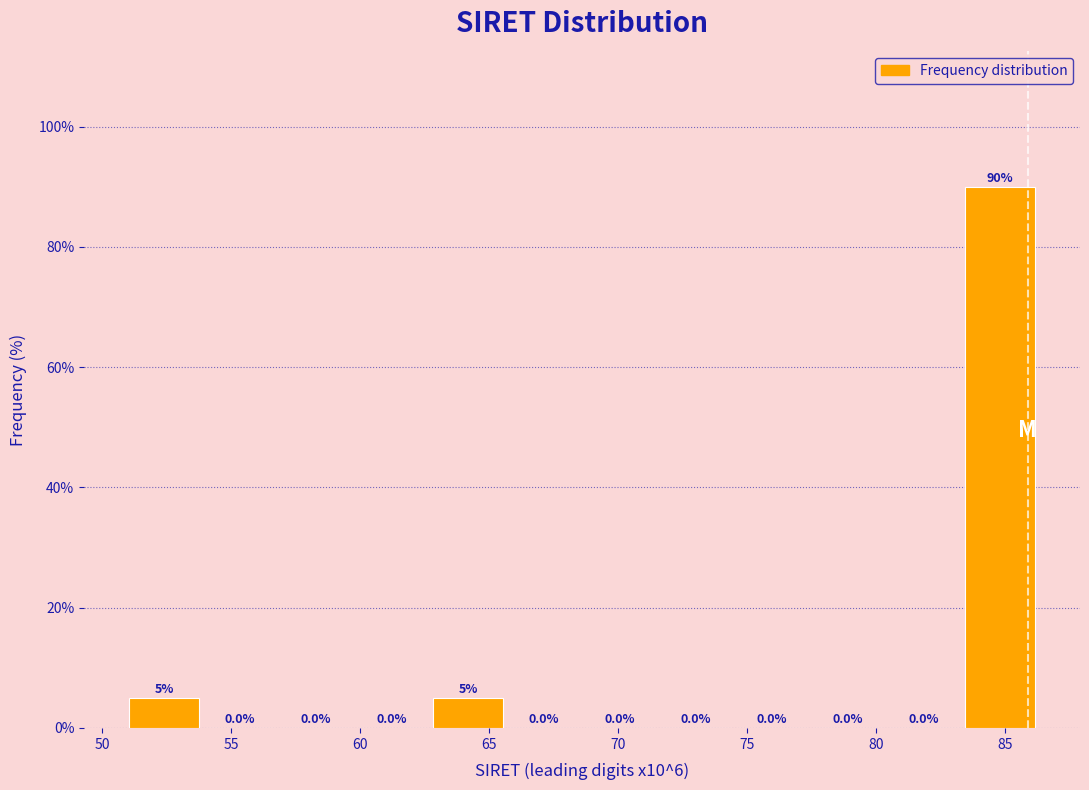

Reading left to right, transcribe this chart: for each bar, give the range it covers on the x-axis and its height. The bar edges are not printed on the chart, so give them approximately, as read against the axis.

51.0 to 54.0: 5.0
54.0 to 57.0: 0.0
57.0 to 60.0: 0.0
60.0 to 62.5: 0.0
62.5 to 65.5: 5.0
65.5 to 68.5: 0.0
68.5 to 71.5: 0.0
71.5 to 74.5: 0.0
74.5 to 77.5: 0.0
77.5 to 80.5: 0.0
80.5 to 83.5: 0.0
83.5 to 86.5: 90.0